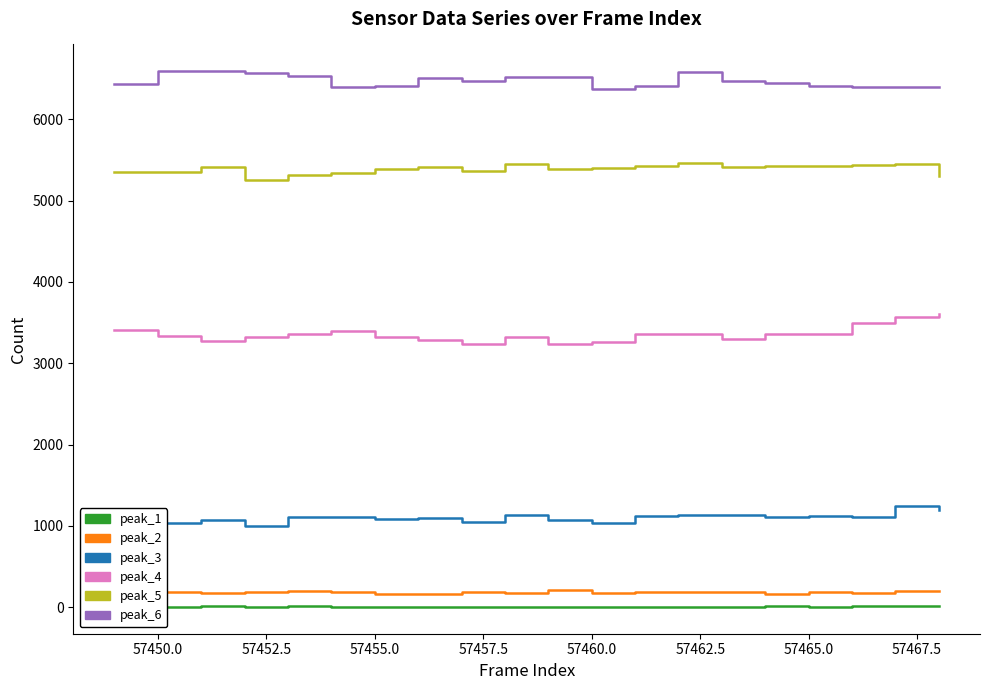

True or false: peak_1 and peak_6 intersect in this chart.

False